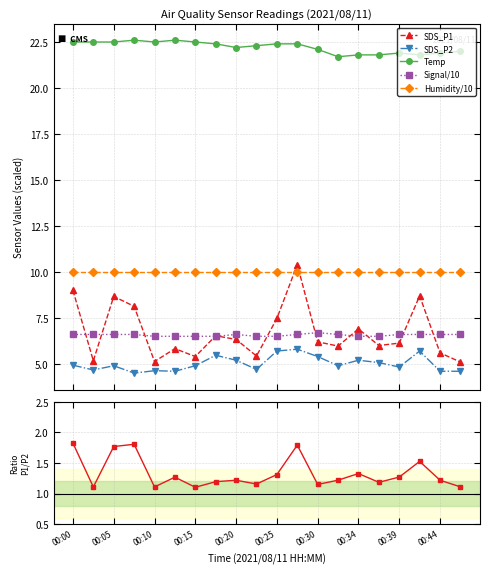

Rank the series by their maximum value, from lowest to highest.

SDS_P1/SDS_P2, SDS_P2, Signal/10, Humidity/10, SDS_P1, Temp